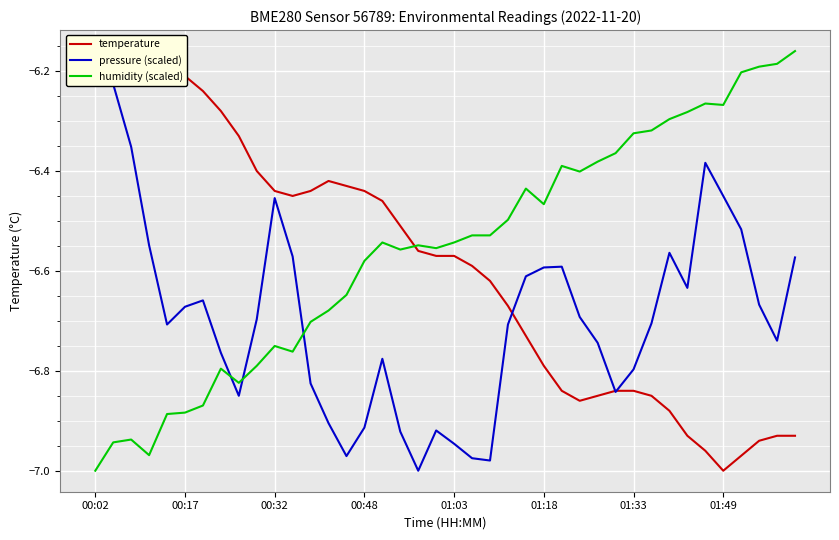

True or false: humidity (scaled) has a value of -6.6 at 00:48.

True